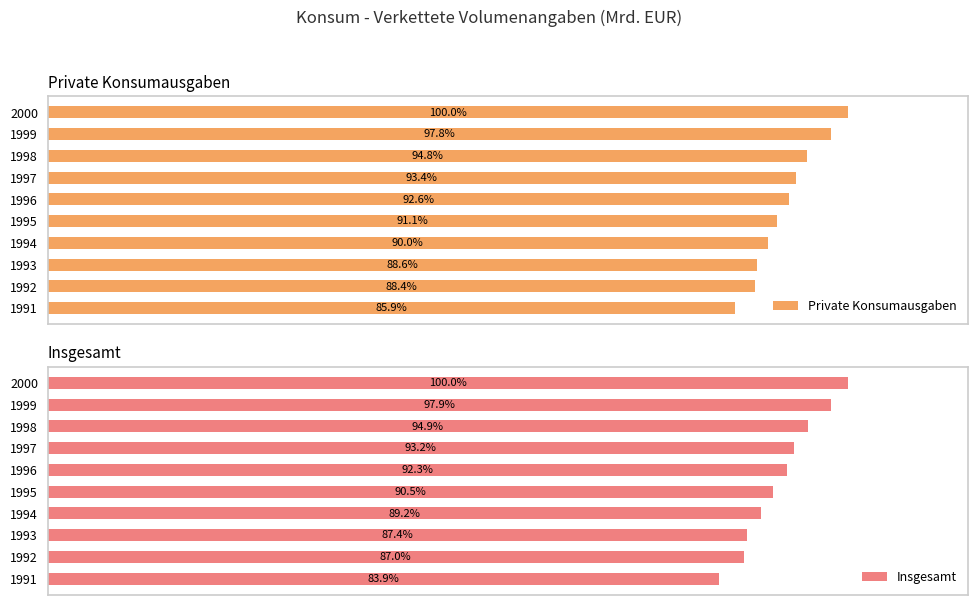

How many bars are there in total?

20